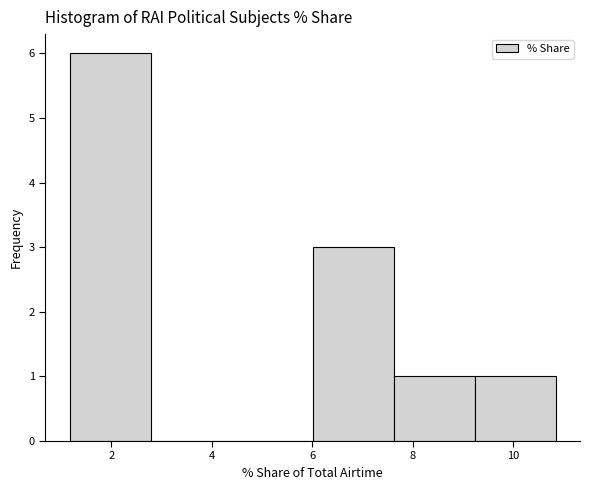

Reading left to right, transcribe this chart: for each bar, give the range it covers on the x-axis and its height. Neither the bar edges nor the heights are printed on the chart, so give them approximately, as read against the axes.

1.2 to 2.8: 6
2.8 to 4.4: 0
4.4 to 6.0: 0
6.0 to 7.6: 3
7.6 to 9.2: 1
9.2 to 10.8: 1